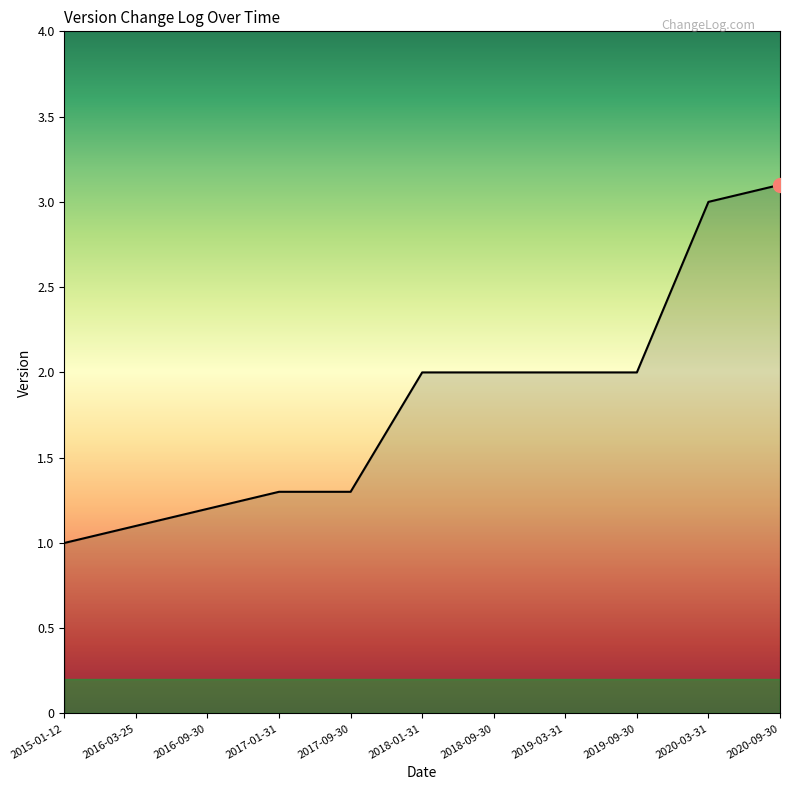

What is the sum of all values?

20.0